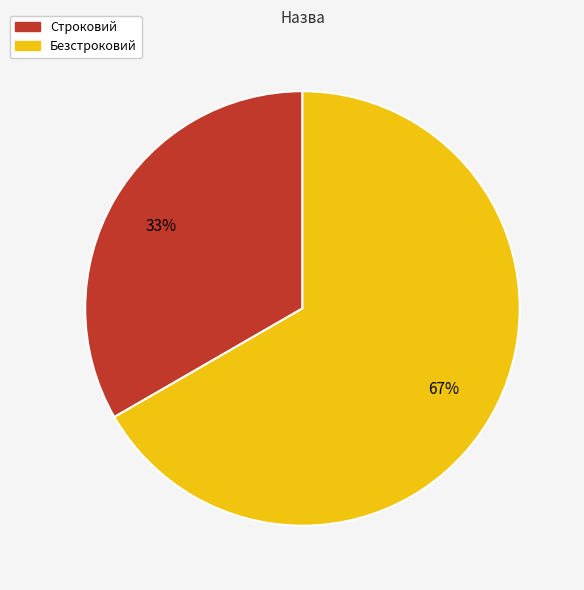

What is the smallest slice in the pie chart?

Строковий